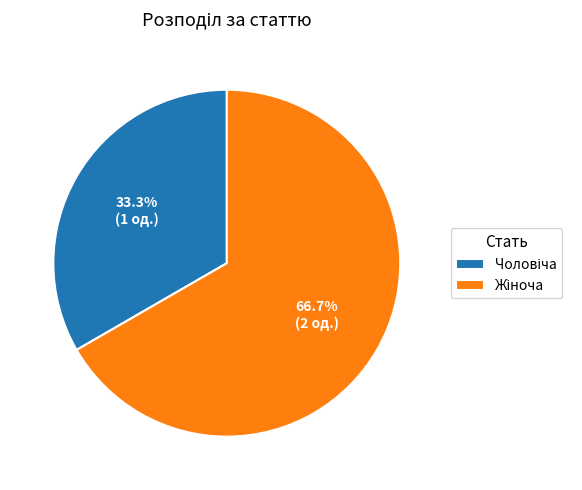

Does any single category account for the majority?

Yes